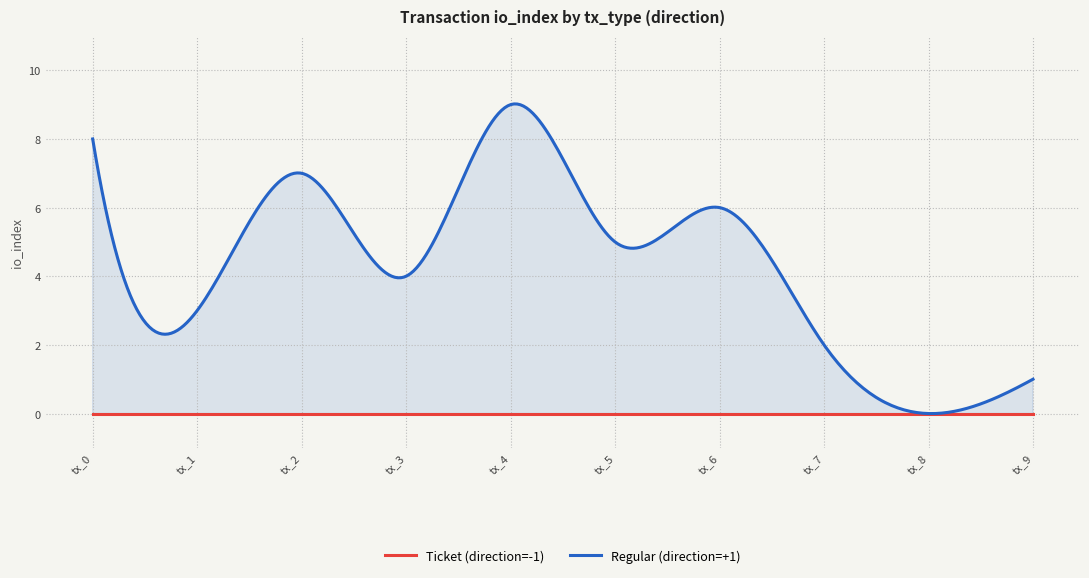

True or false: Regular (direction=+1) and Ticket (direction=-1) intersect in this chart.

False